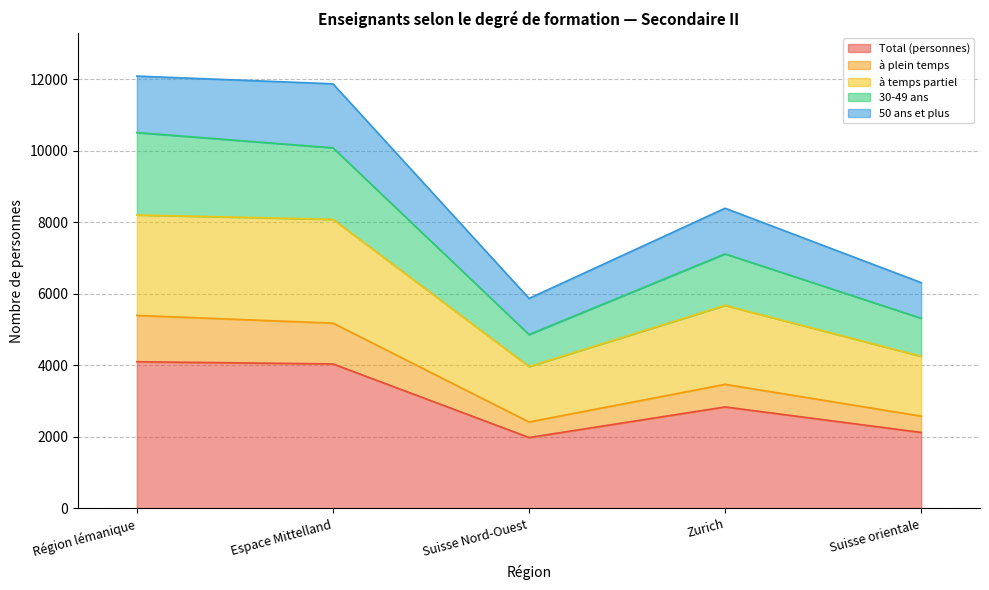

The à plein temps series shows 1935 at Zurich. True or false?

False